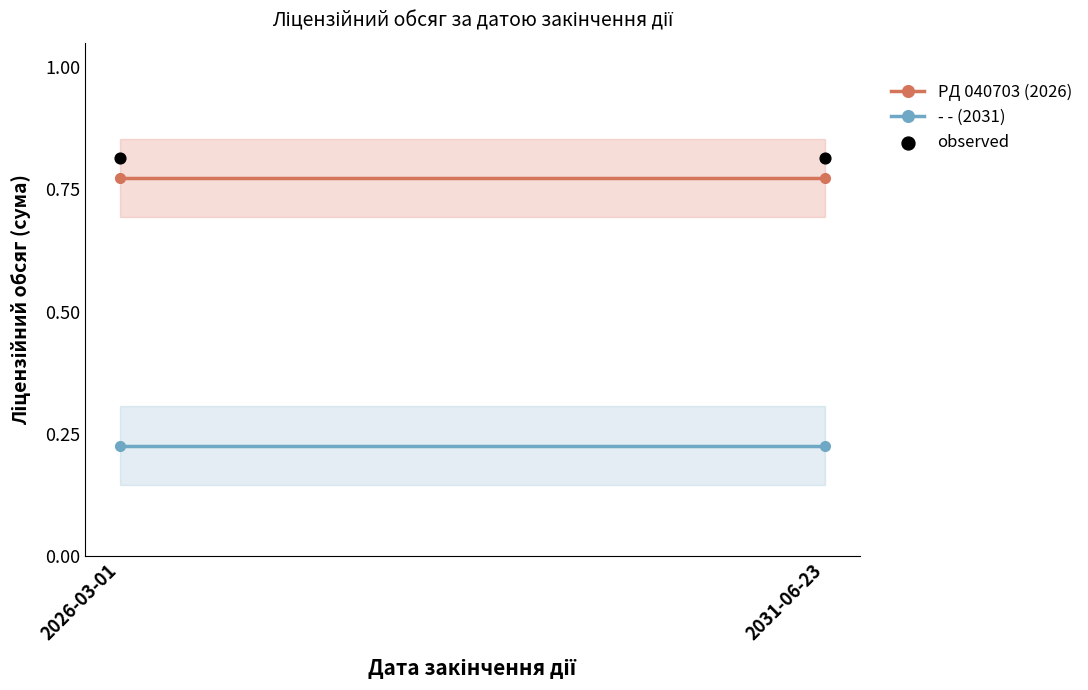

Which series has the largest total across all categories?

observed